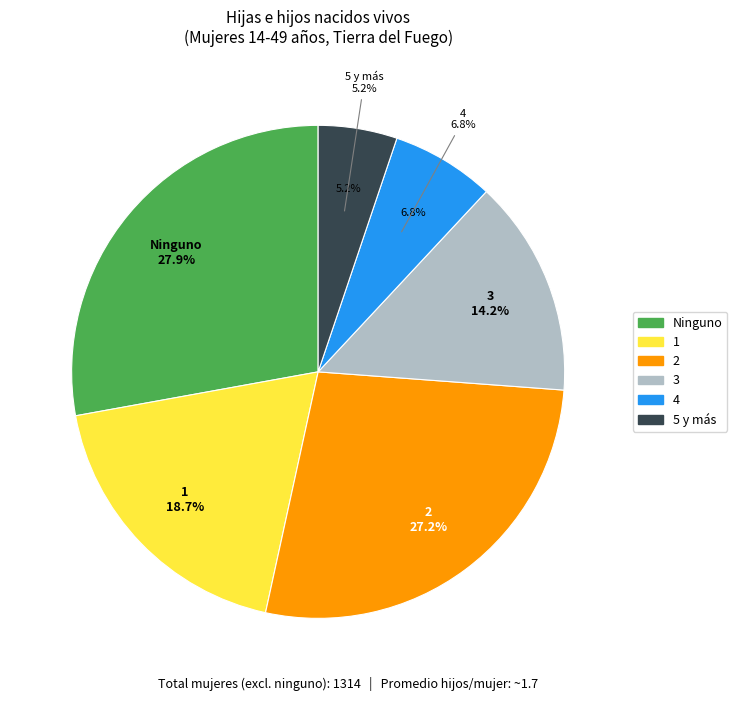

Approximately how many times larger is the value at 5 y más compared to 1?

0.3